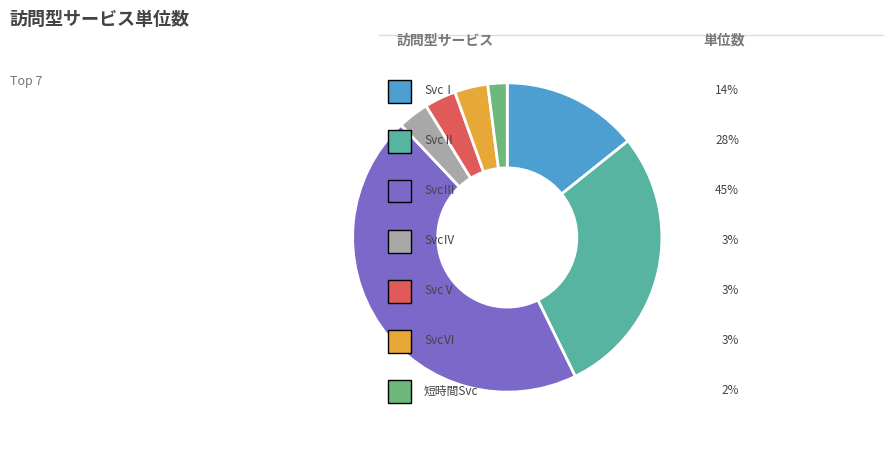

Is there a majority slice in this chart?

No